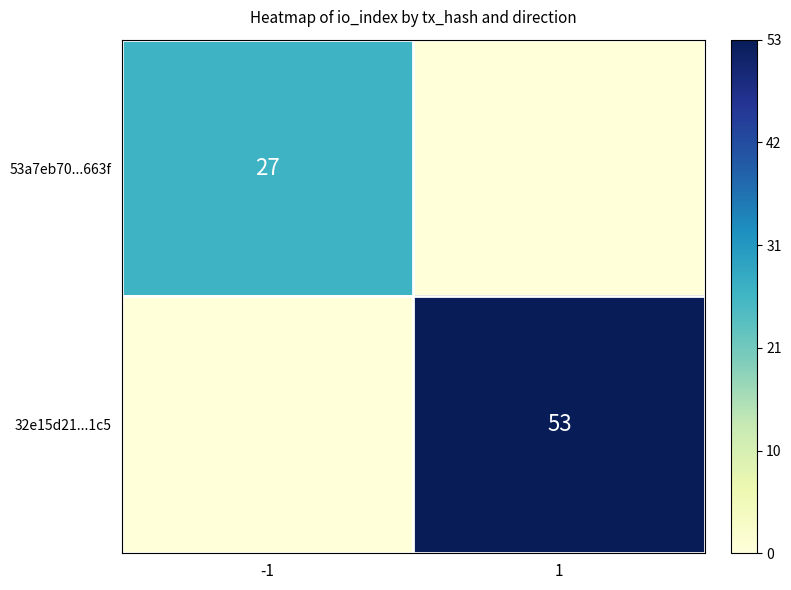

The value of 32e15d21...1c5 at 1 is 17. True or false?

False